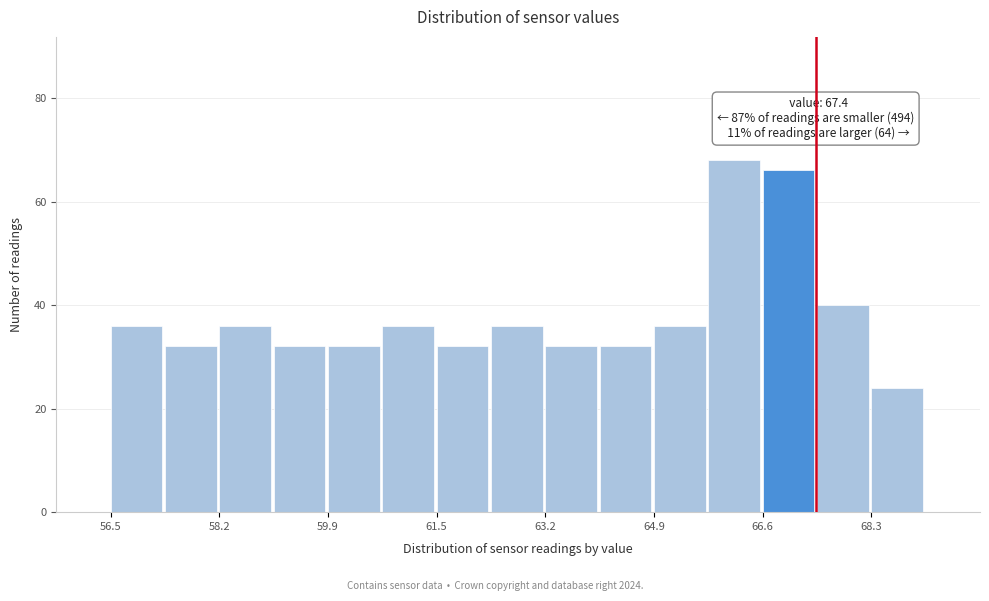

Over which range of the x-axis is the bar tallest?

65.74 to 66.58